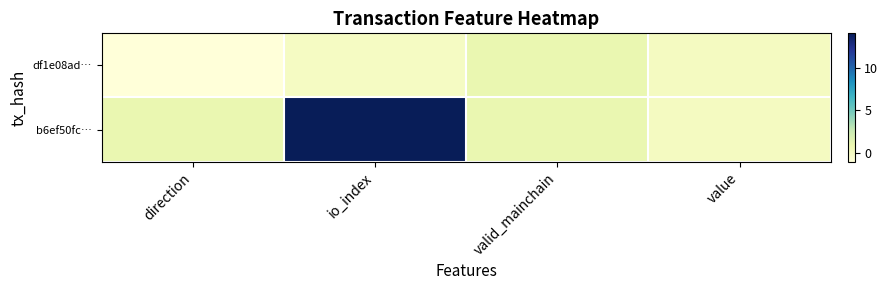

At how many categories does at least one series exceed 1?

1